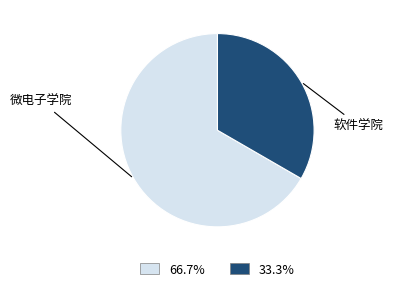

Does any single category account for the majority?

Yes